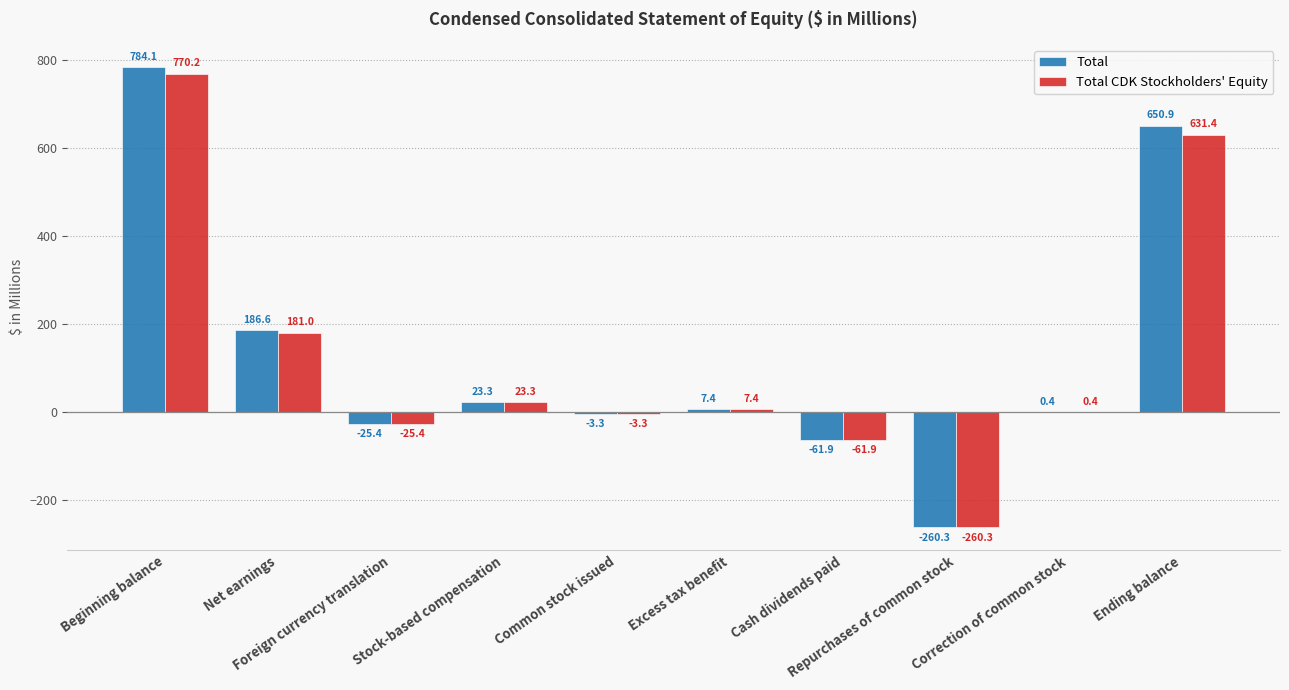

Is it true that Total CDK Stockholders' Equity equals -25.4 at Foreign currency translation?

True